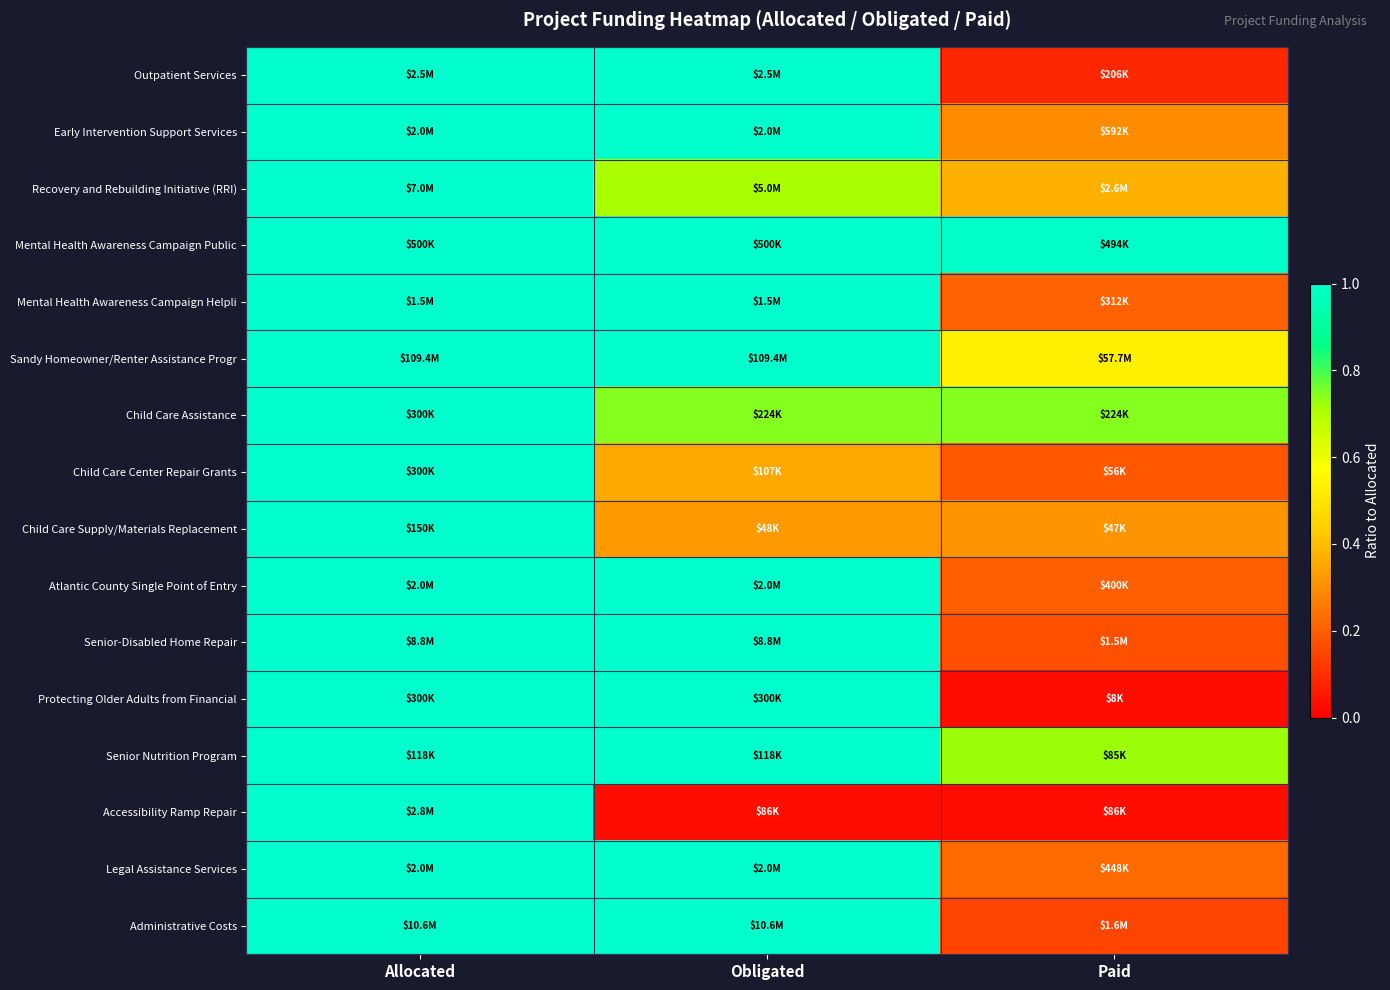

Reading left to right, extract all data points from this chart.

Outpatient Services: Allocated=1.0	Obligated=1.0	Paid=0.1
Early Intervention Support Services: Allocated=1.0	Obligated=1.0	Paid=0.3
Recovery and Rebuilding Initiative (RRI): Allocated=1.0	Obligated=0.7	Paid=0.4
Mental Health Awareness Campaign Public: Allocated=1.0	Obligated=1.0	Paid=1.0
Mental Health Awareness Campaign Helpli: Allocated=1.0	Obligated=1.0	Paid=0.2
Sandy Homeowner/Renter Assistance Progr: Allocated=1.0	Obligated=1.0	Paid=0.5
Child Care Assistance: Allocated=1.0	Obligated=0.7	Paid=0.7
Child Care Center Repair Grants: Allocated=1.0	Obligated=0.4	Paid=0.2
Child Care Supply/Materials Replacement: Allocated=1.0	Obligated=0.3	Paid=0.3
Atlantic County Single Point of Entry: Allocated=1.0	Obligated=1.0	Paid=0.2
Senior-Disabled Home Repair: Allocated=1.0	Obligated=1.0	Paid=0.2
Protecting Older Adults from Financial: Allocated=1.0	Obligated=1.0	Paid=0.0
Senior Nutrition Program: Allocated=1.0	Obligated=1.0	Paid=0.7
Accessibility Ramp Repair: Allocated=1.0	Obligated=0.0	Paid=0.0
Legal Assistance Services: Allocated=1.0	Obligated=1.0	Paid=0.2
Administrative Costs: Allocated=1.0	Obligated=1.0	Paid=0.1